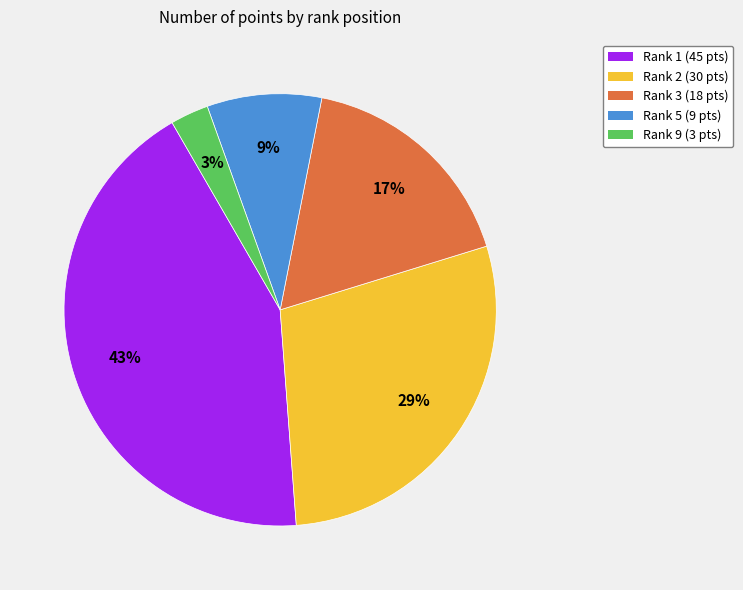

To the nearest percent, what is the average slice percentage?

20%